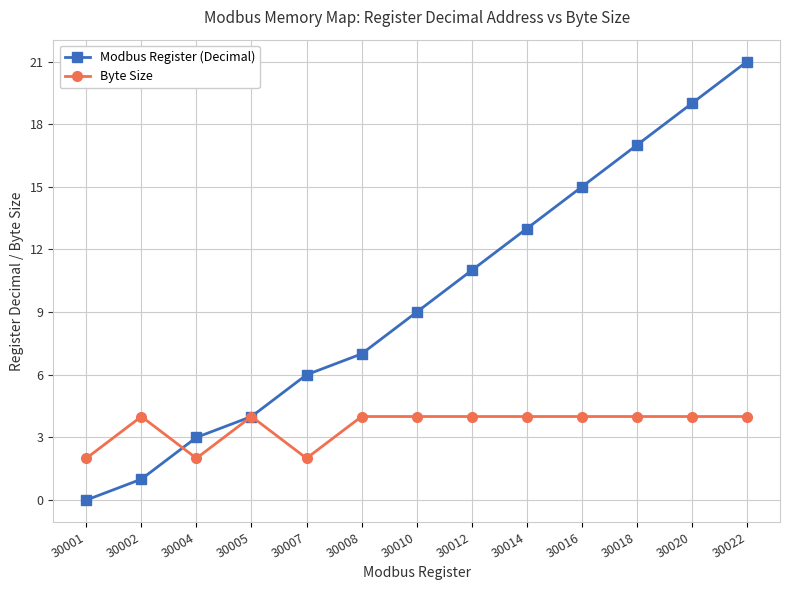

True or false: Byte Size and Modbus Register (Decimal) cross at least once.

True